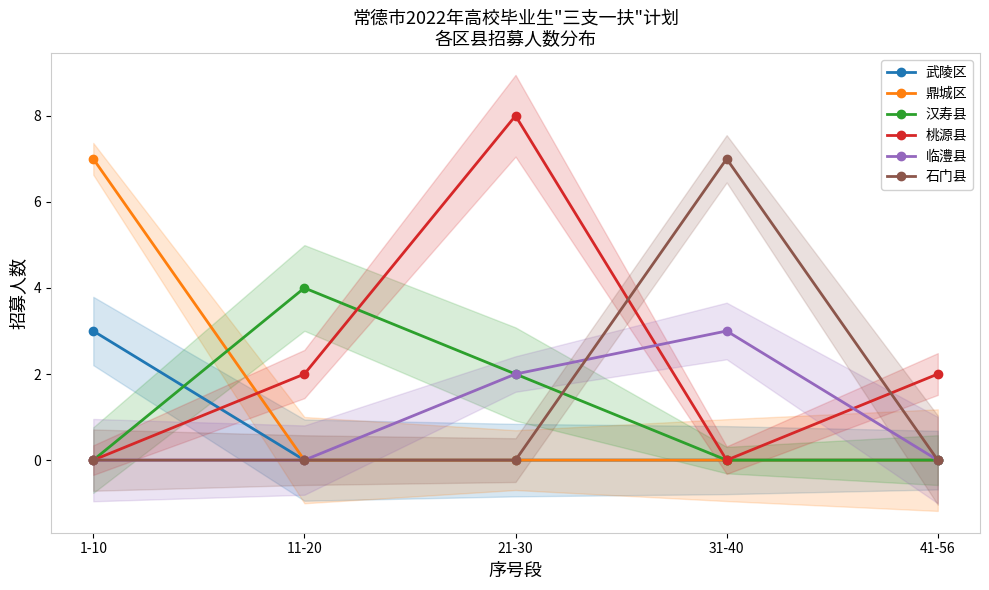

List the labels in order of 石门县 value, smallest first.

1-10, 11-20, 21-30, 41-56, 31-40